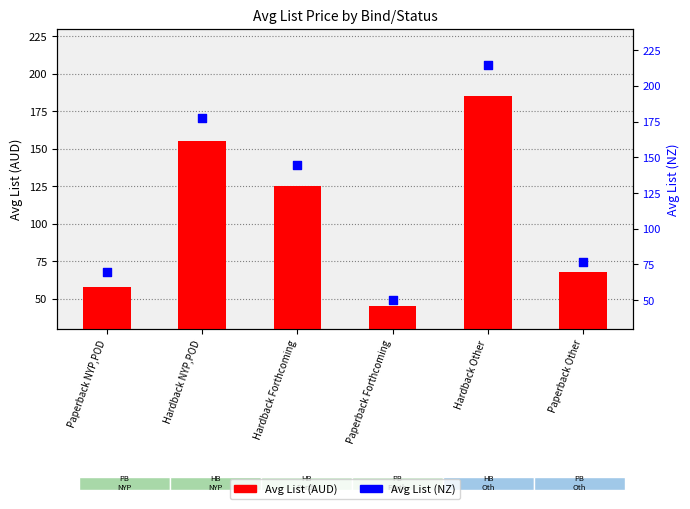

Is the value of Avg List (NZ) at Paperback Forthcoming greater than the value of Avg List (AUD) at Hardback Other?

No